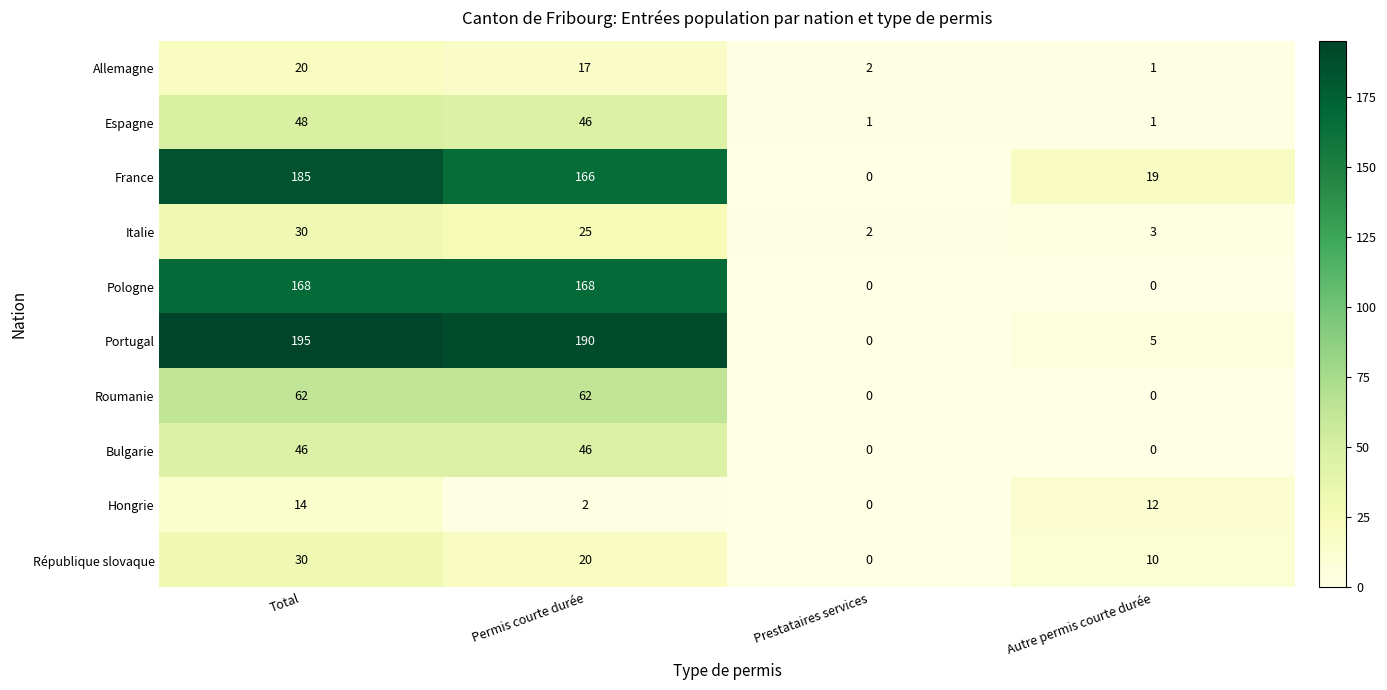

What is the maximum value shown in the chart?

195